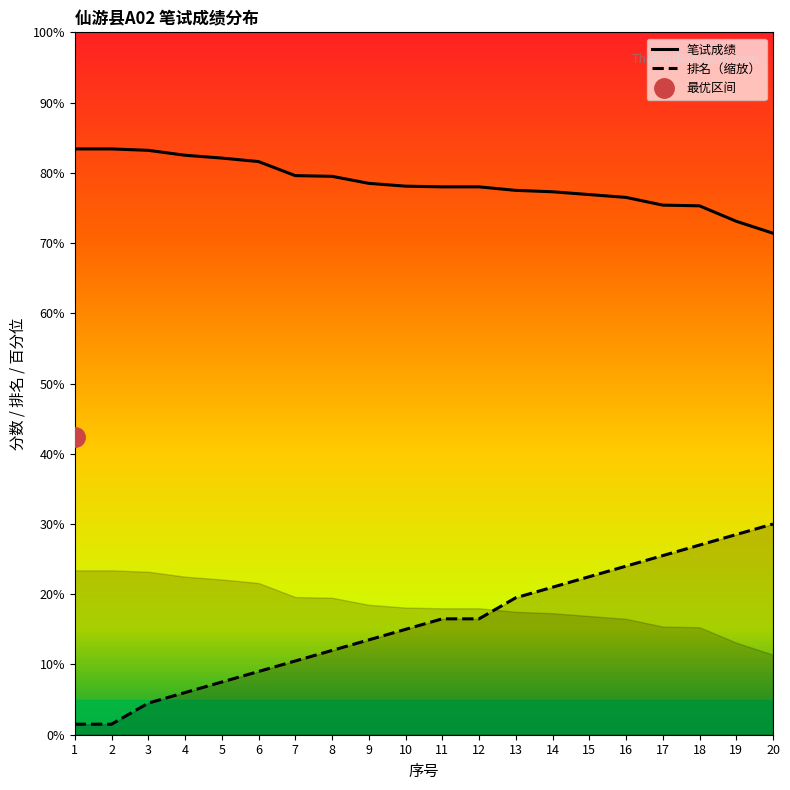

What is the difference between the 排名 values at 16 and 20?

6.0